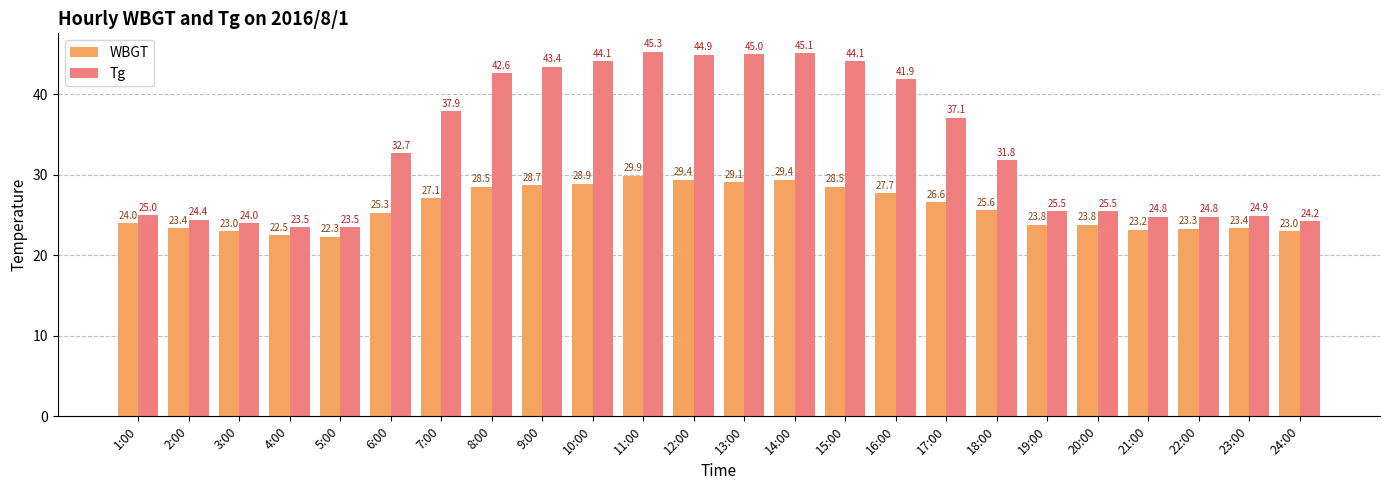

Rank the series by their average value, from highest to lowest.

Tg, WBGT